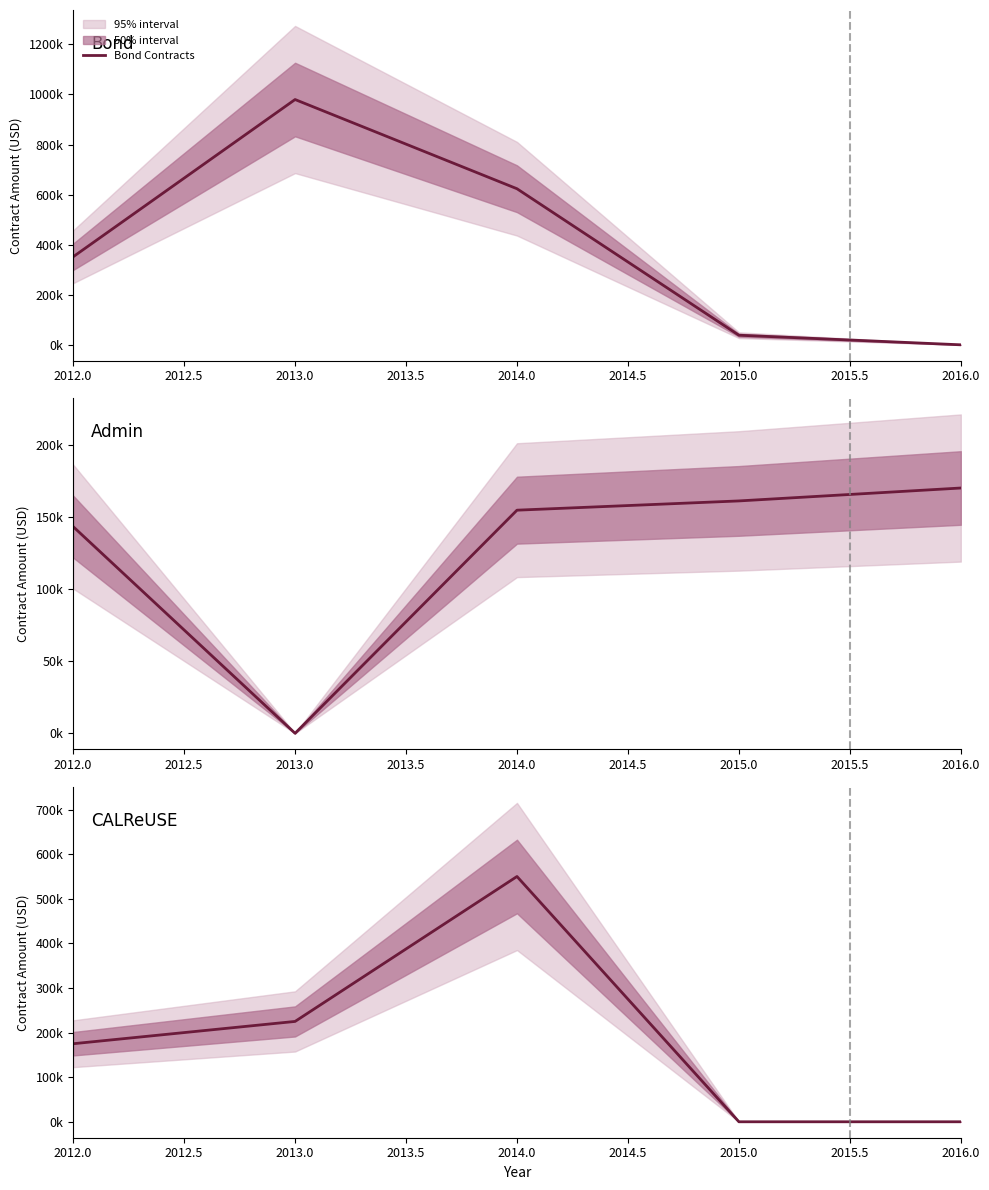

What is the label of the 4th point from the left?

2015.0